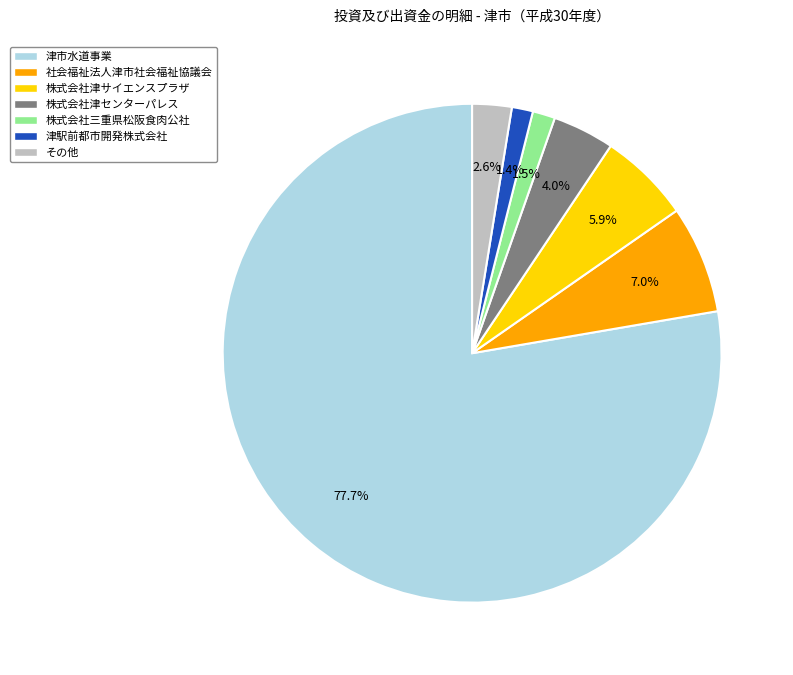

Does any single category account for the majority?

Yes